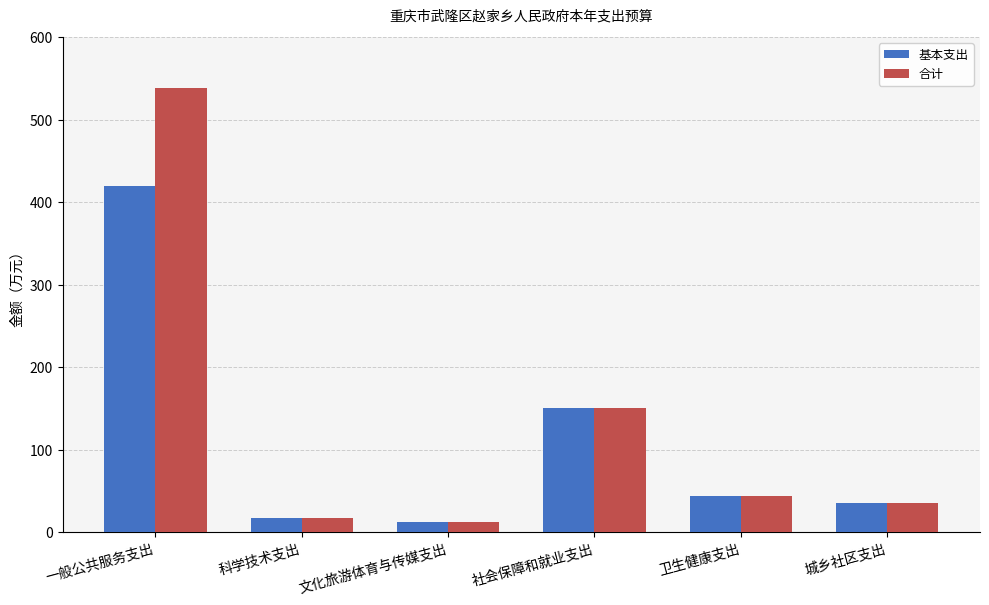

What is the difference between the 基本支出 values at 卫生健康支出 and 文化旅游体育与传媒支出?

31